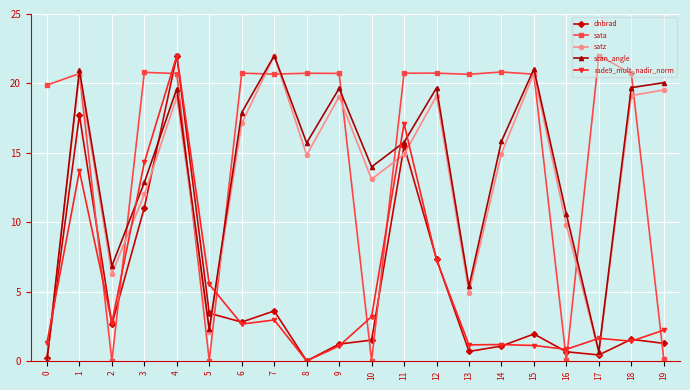

What is the spread (max minus min) of values at 10?

14.0